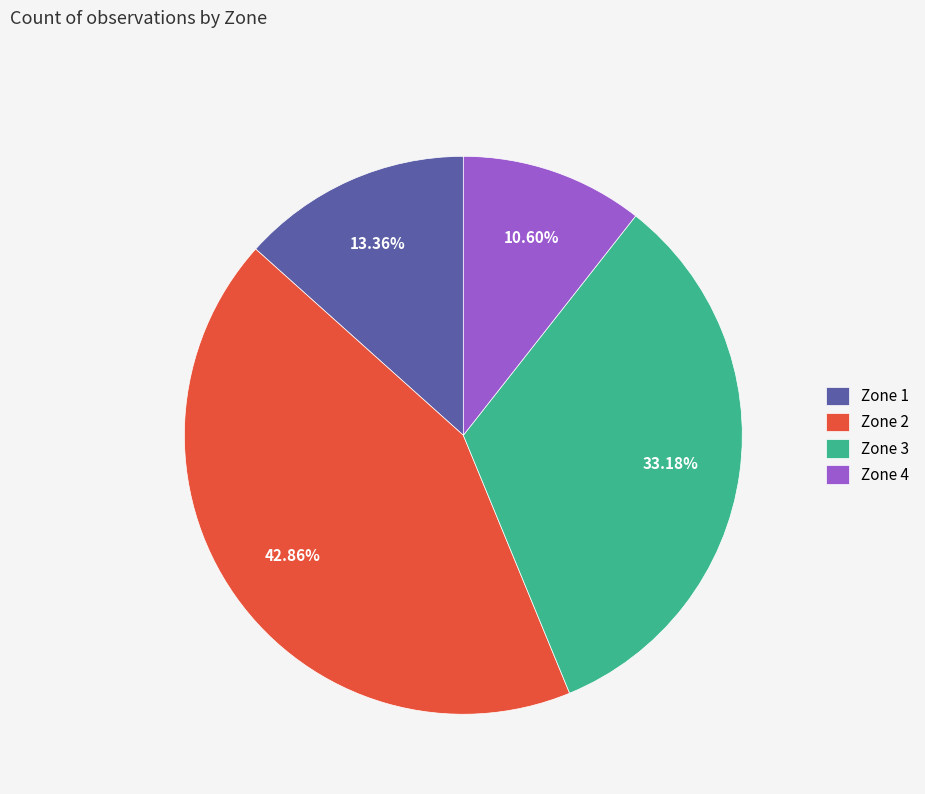

To the nearest percent, what is the average slice percentage?

25%